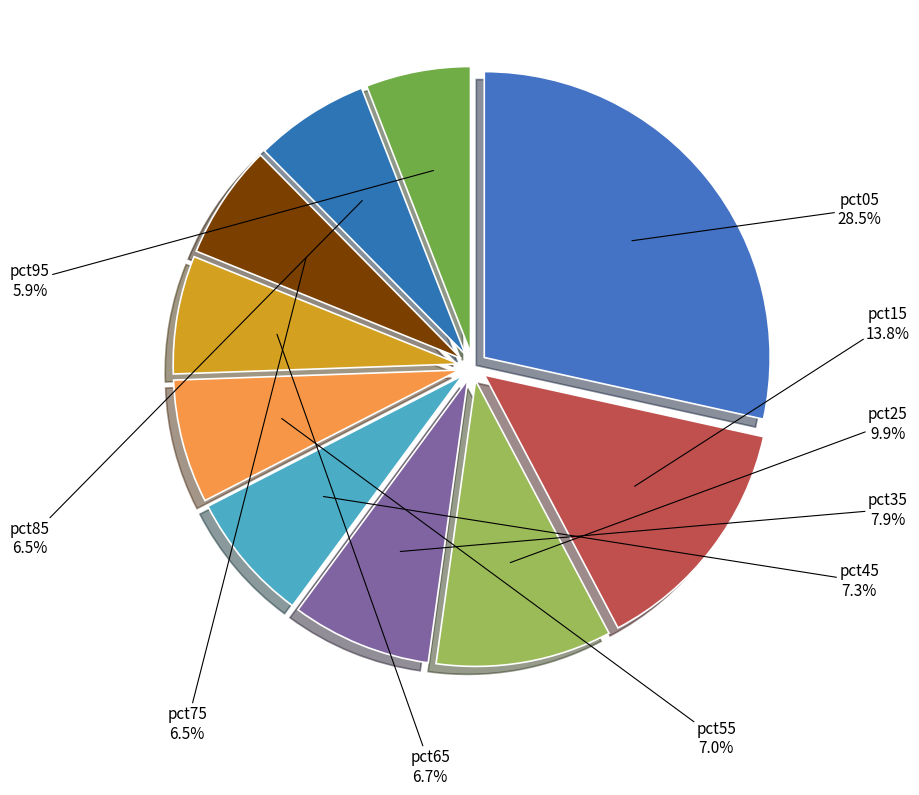

The pct45 slice represents 7% of the pie. True or false?

True